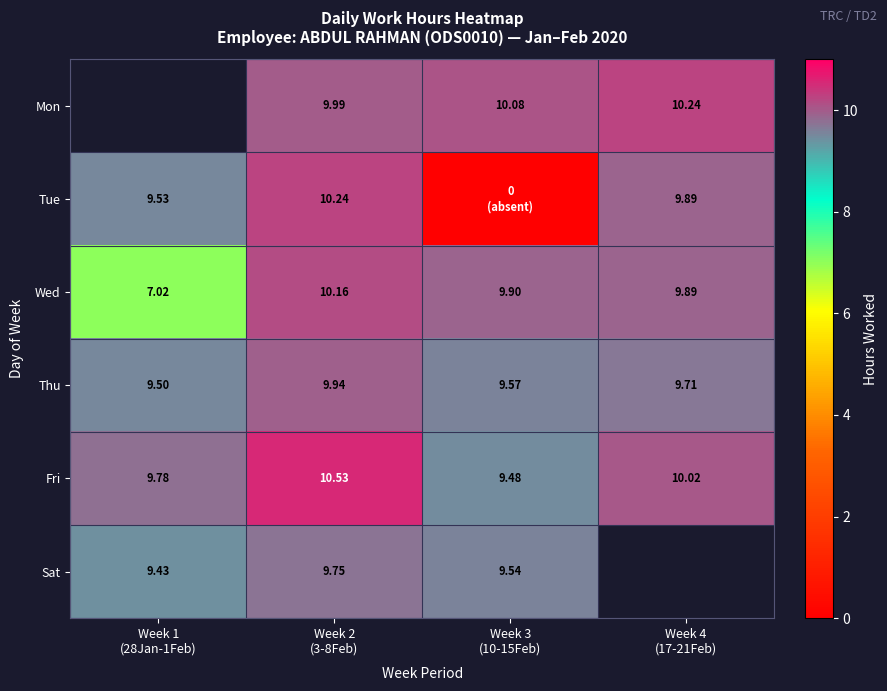

How many positive values does the Mon series have?

3